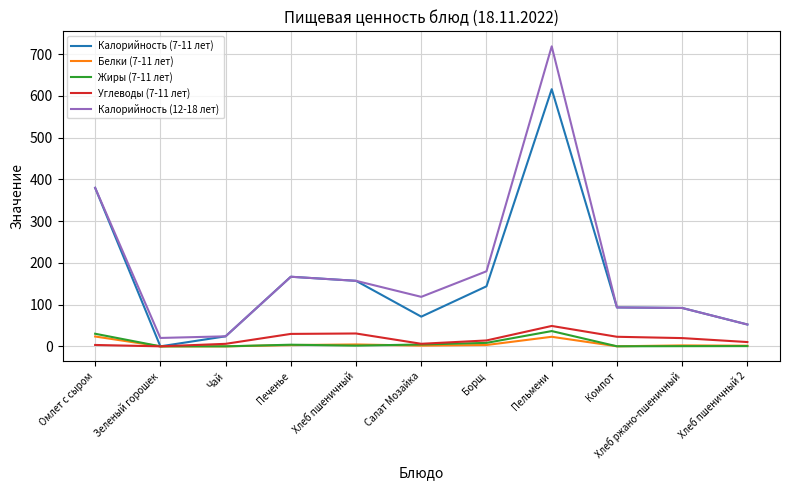

Which series has the largest total across all categories?

Калорийность (12-18 лет)